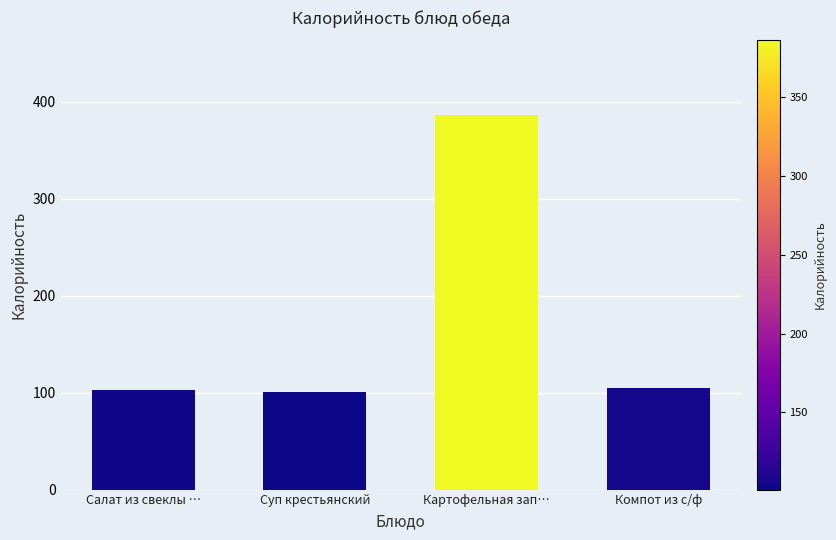

What is the ratio of the value at Суп крестьянский to the value at Картофельная зап…?

0.3